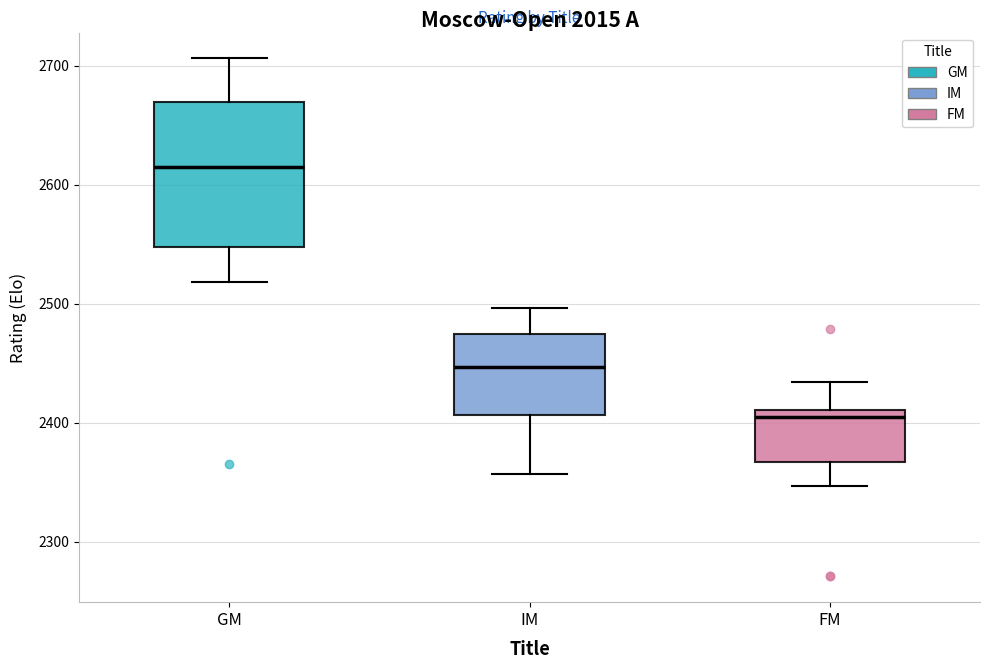

Comparing the boxes themselves (not the whiskers), which one is the tallest?

GM